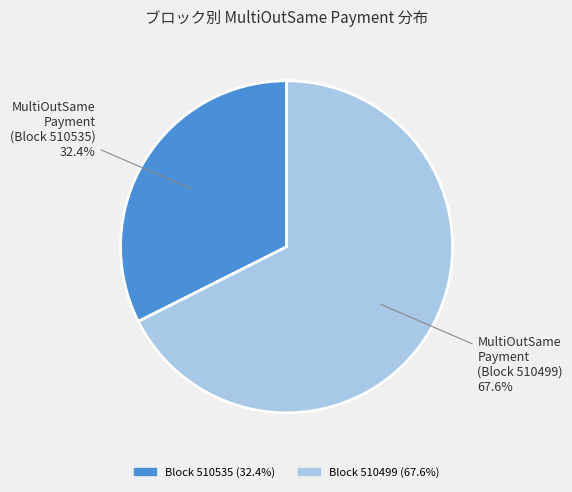

Is there a majority slice in this chart?

Yes